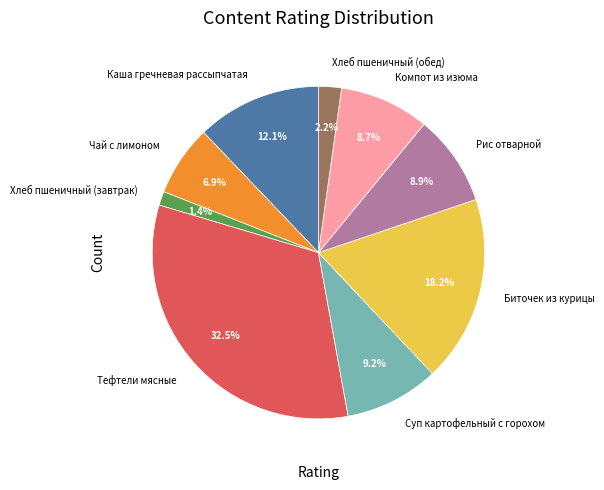

Approximately how many times larger is the value at Хлеб пшеничный (обед) compared to Биточек из курицы?

0.1